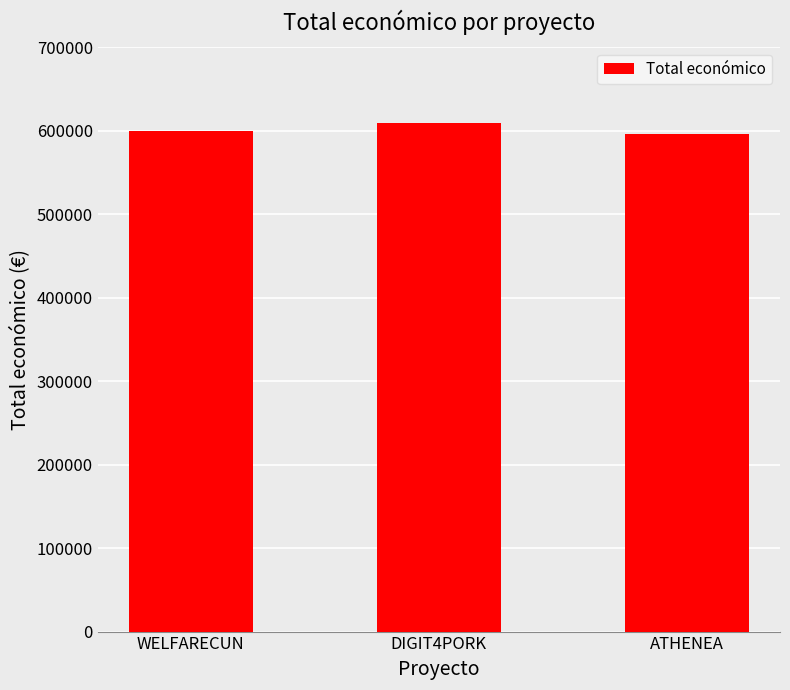

True or false: the data shows 598909 at WELFARECUN.

True